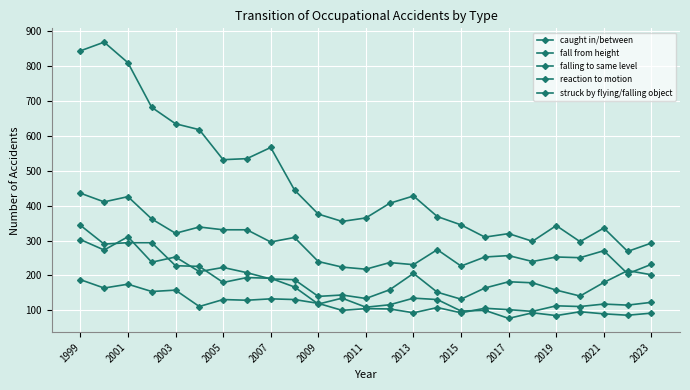

At which category does struck by flying/falling object reach its first local valley?

2001